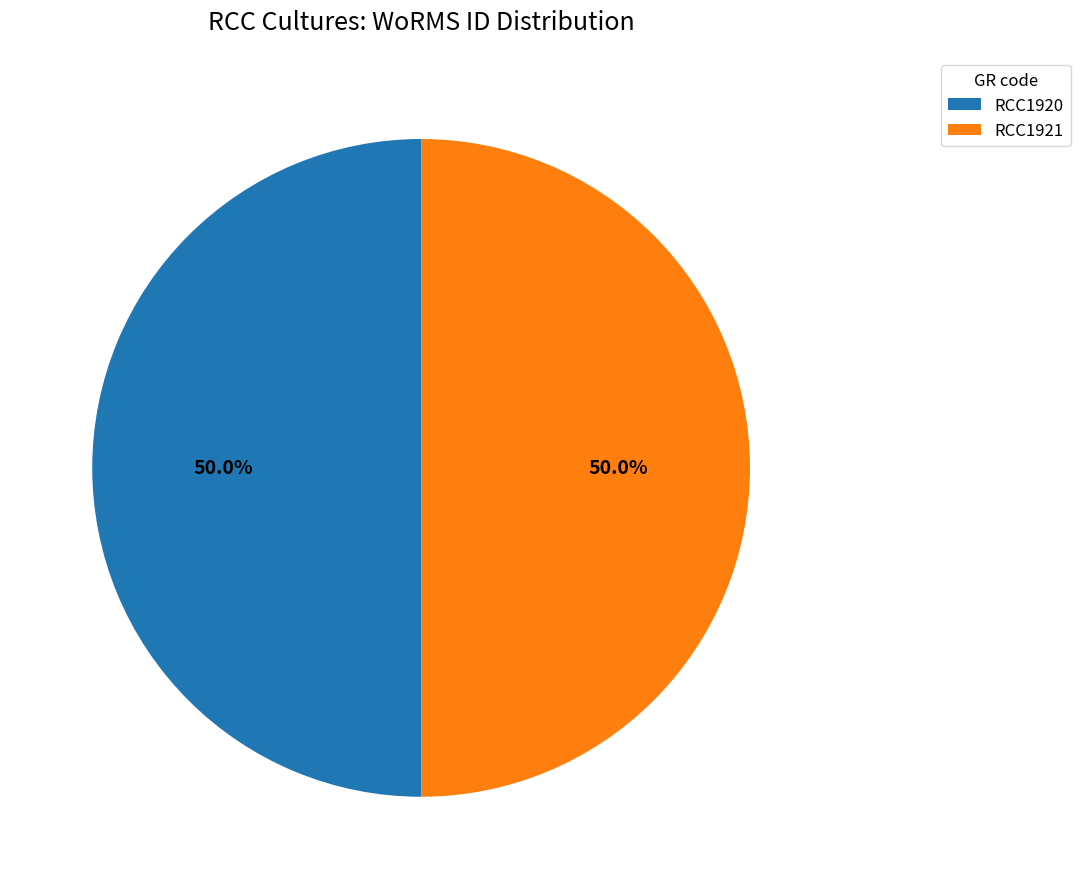

What is the ratio of the value at RCC1920 to the value at RCC1921?

1.0